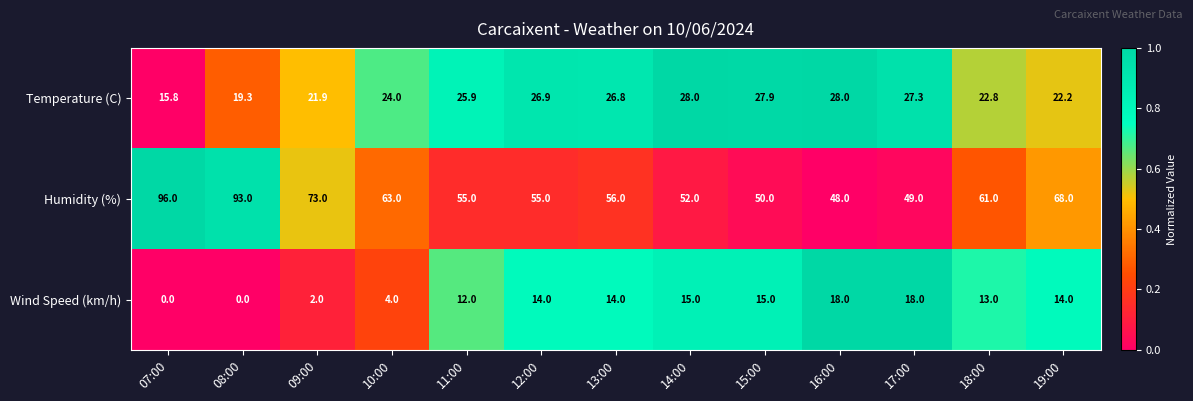

What is the lowest value of the Humidity (%) series?

48.0